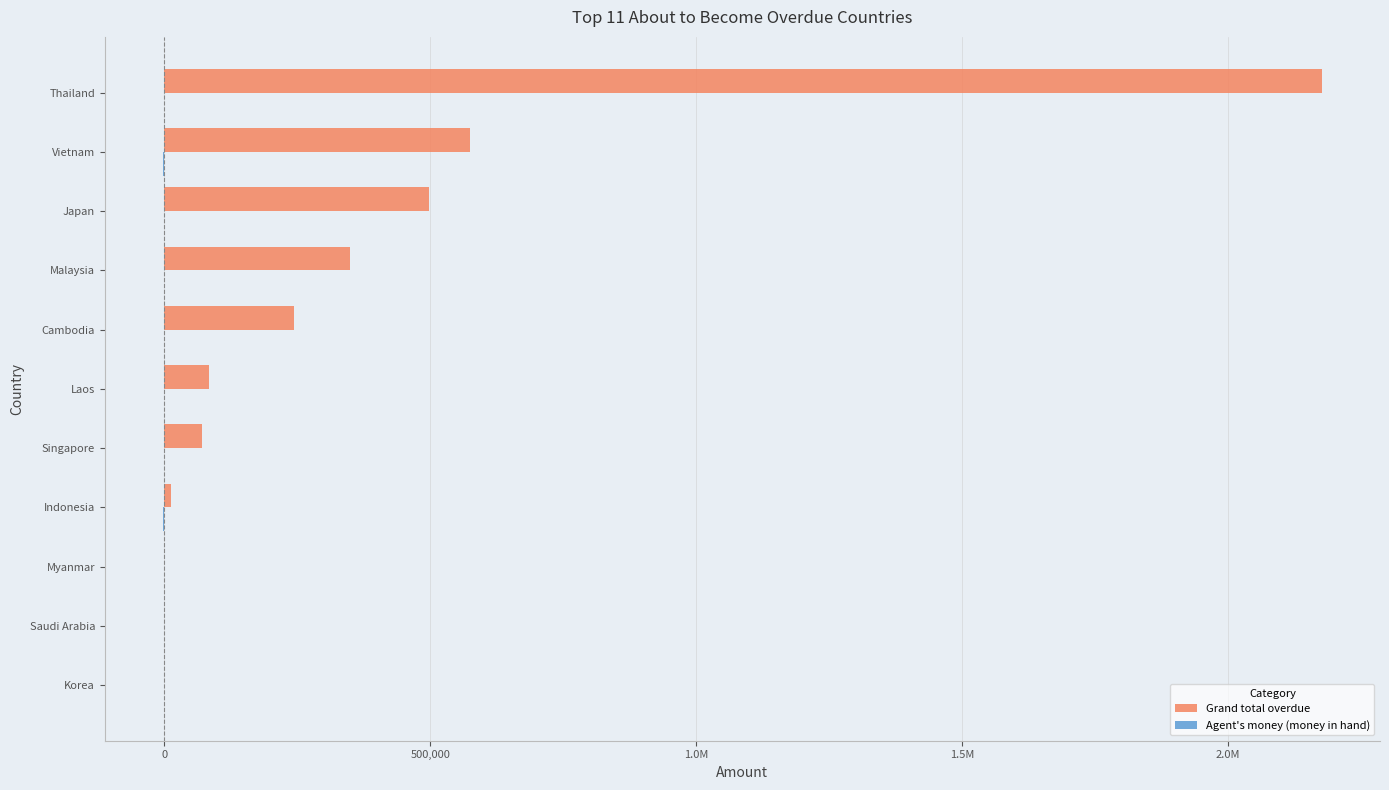

List the series in order of their peak value, lowest first.

Agent's money (money in hand), Grand total overdue